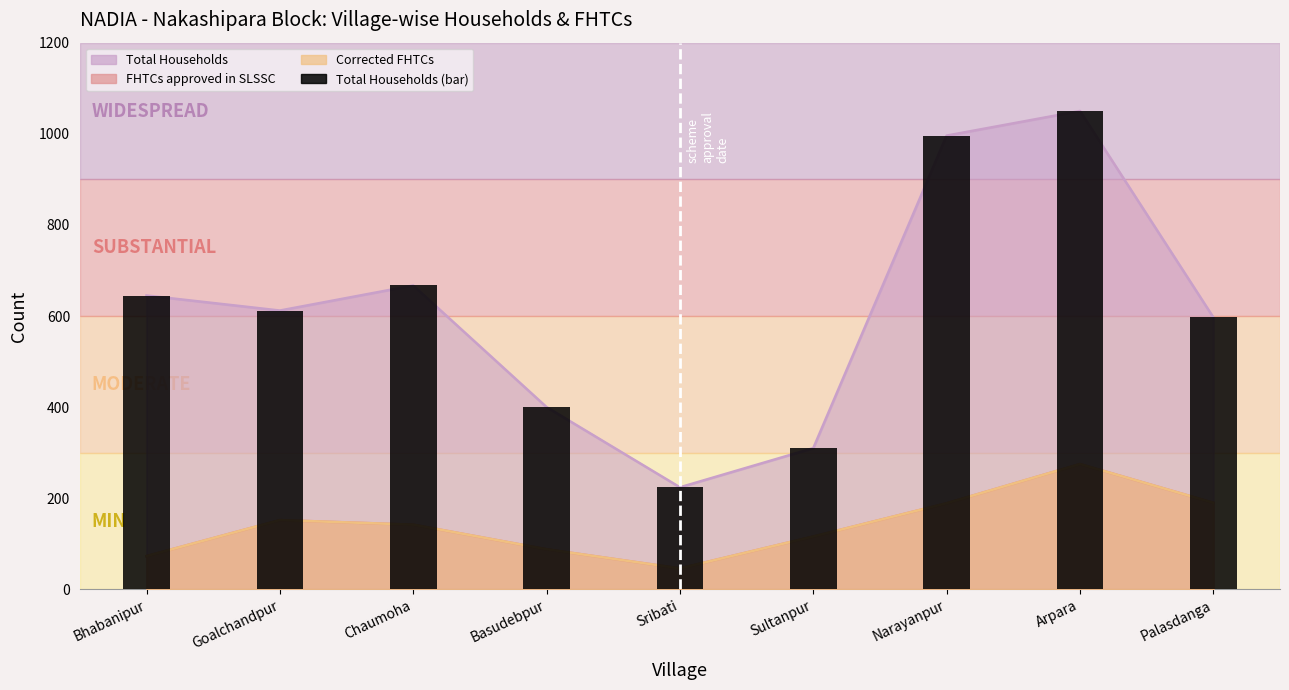

Between Palasdanga and Narayanpur, which is larger?

Narayanpur